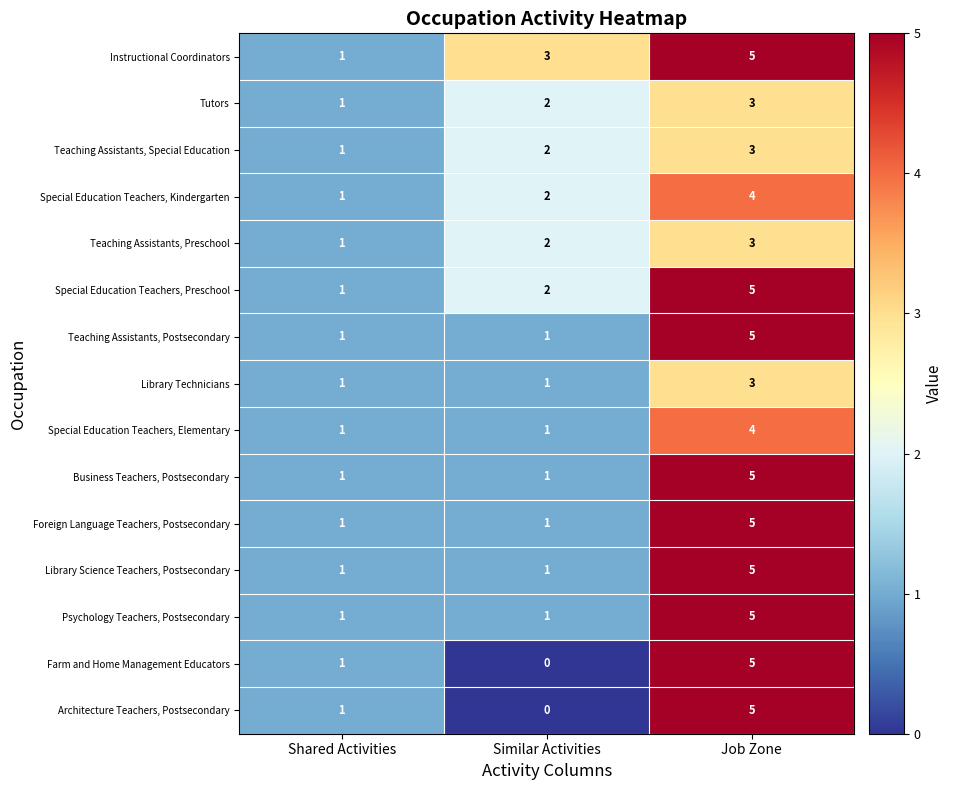

At which category is the sum across all series the highest?

Job Zone